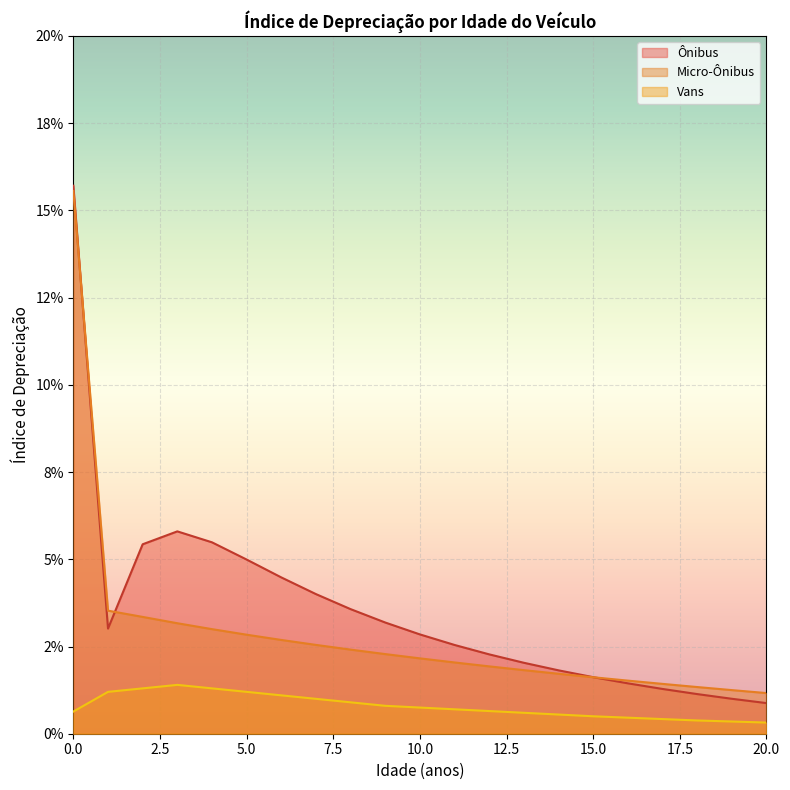

What are all the series names shown in the legend?

Ônibus, Micro-Ônibus, Vans